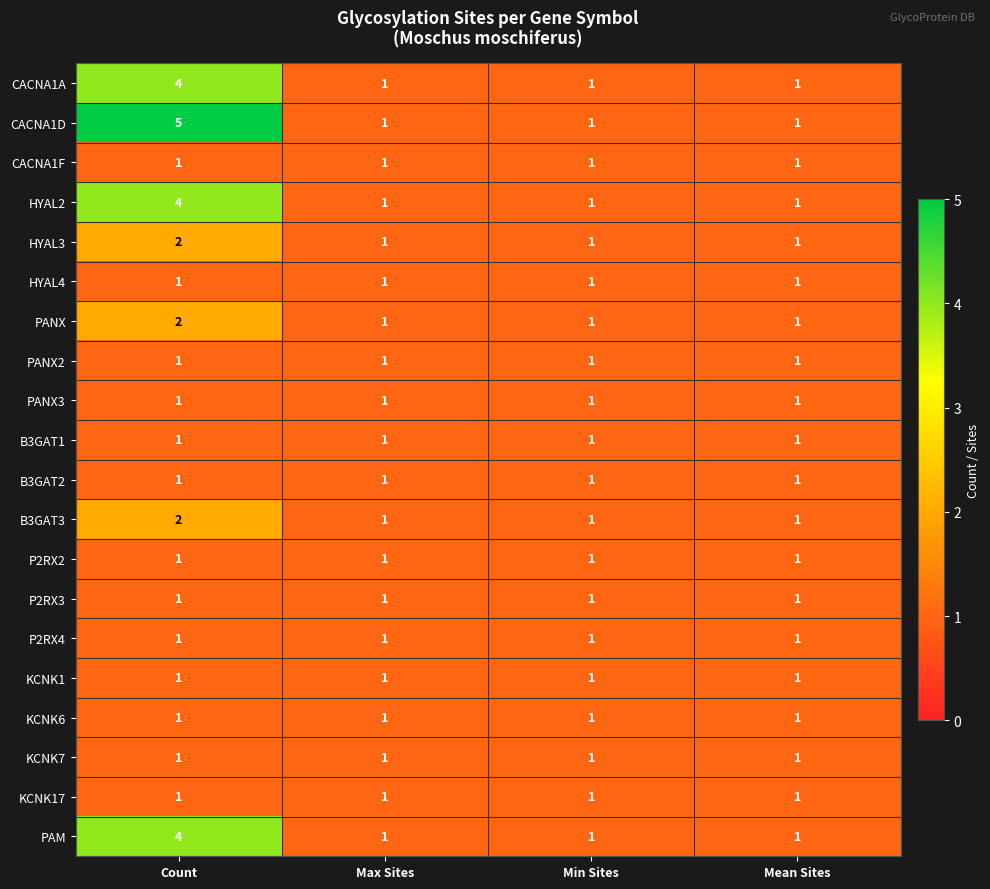

Between Count and Max Sites, which series saw the biggest shift?

CACNA1D